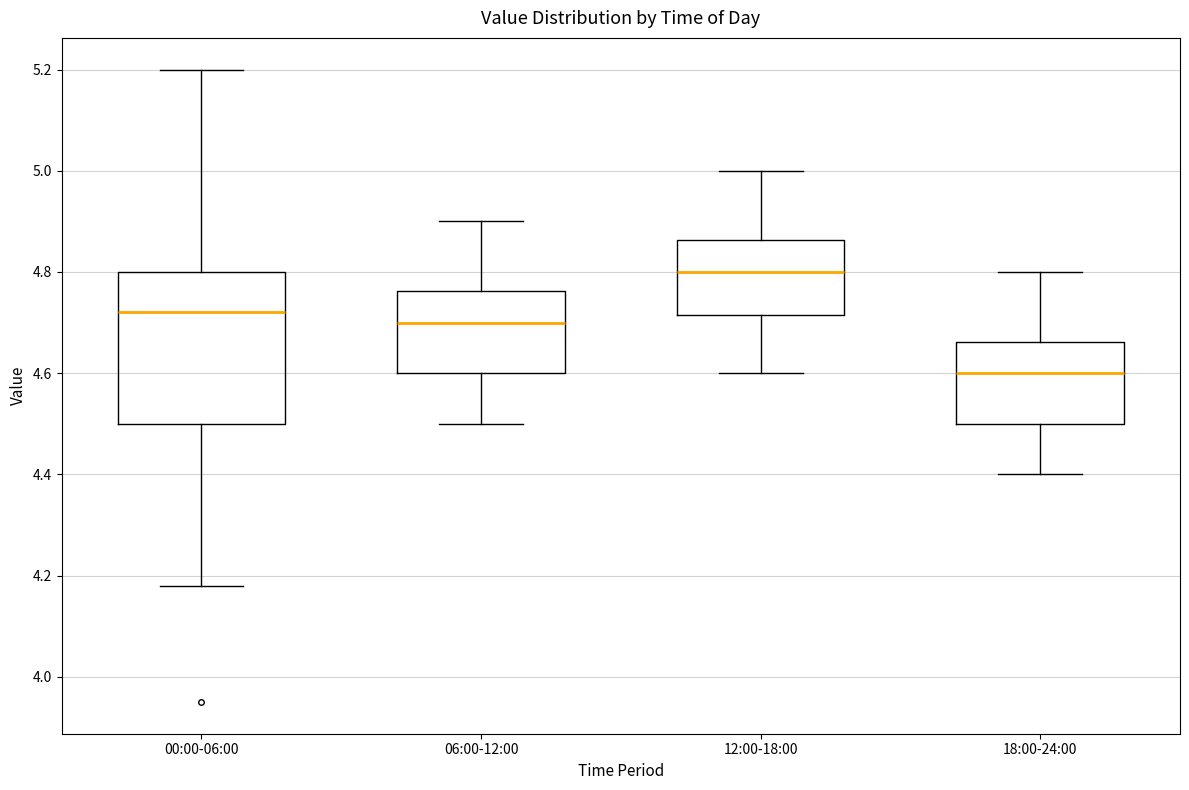

Where does the median line of the box for 12:00-18:00 sit on the y-axis? The values are not printed on the chart, so give them approximately, as read against the axis.

4.80